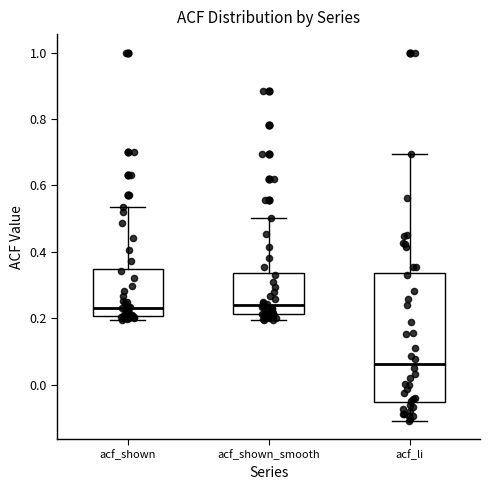

Reading left to right, read every box against the y-axis: the position of its median line, the range the box covers, and the ends of its whiskers. The values are not printed on the chart, so give them approximately, as read against the axis.

acf_shown: median 0.24, box 0.20 to 0.34, whiskers 0.20 (just below the box's lower edge) to 0.54
acf_shown_smooth: median 0.24, box 0.22 to 0.34, whiskers 0.20 to 0.50
acf_li: median 0.06, box -0.06 to 0.34, whiskers -0.10 to 0.70